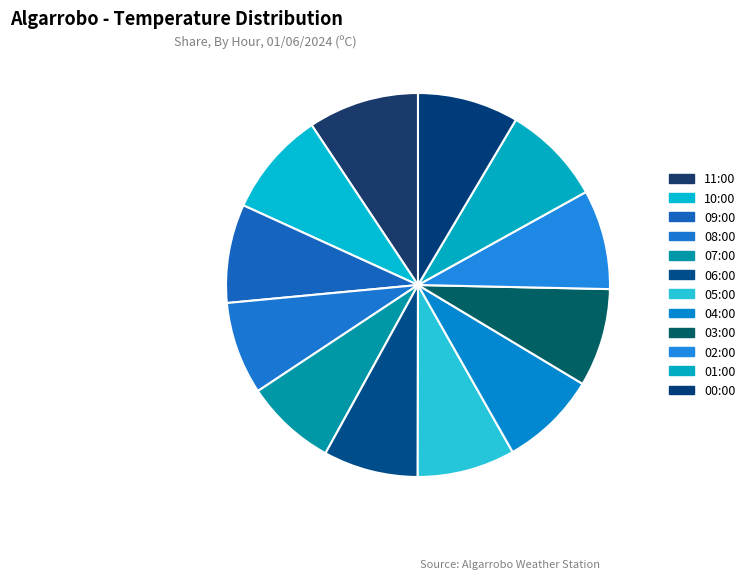

Which has a higher value, 01:00 or 03:00?

01:00